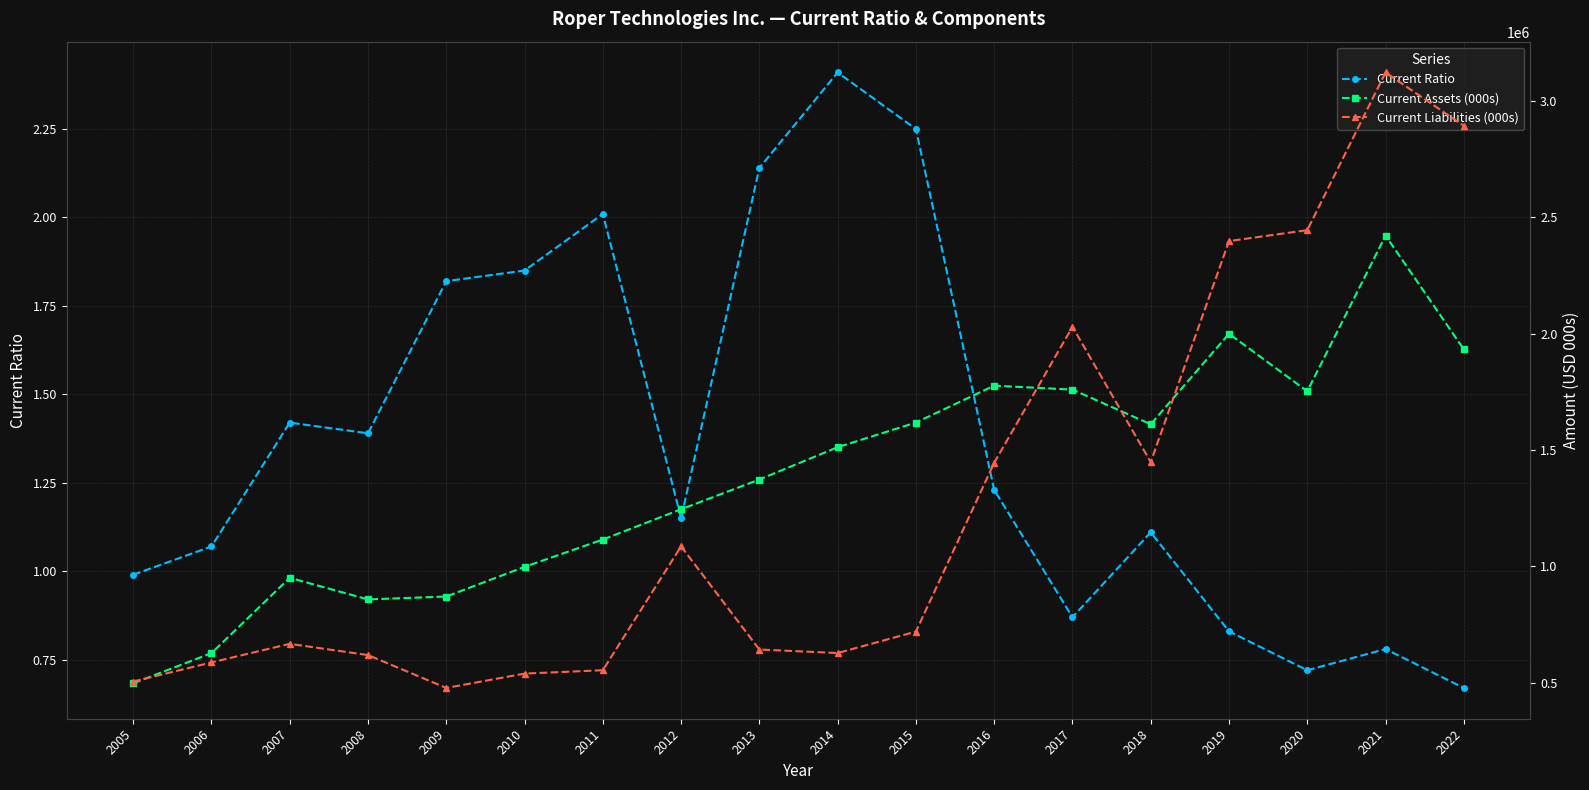

What is the approximate value of Current Liabilities (000s) at 2011?

554196.0